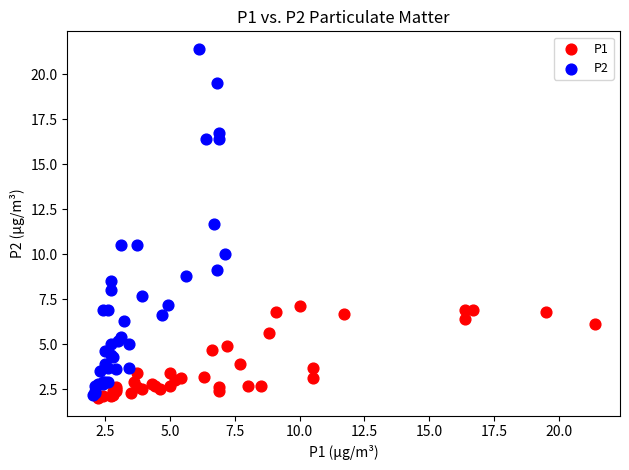

Which series contains the highest Y value?

P2